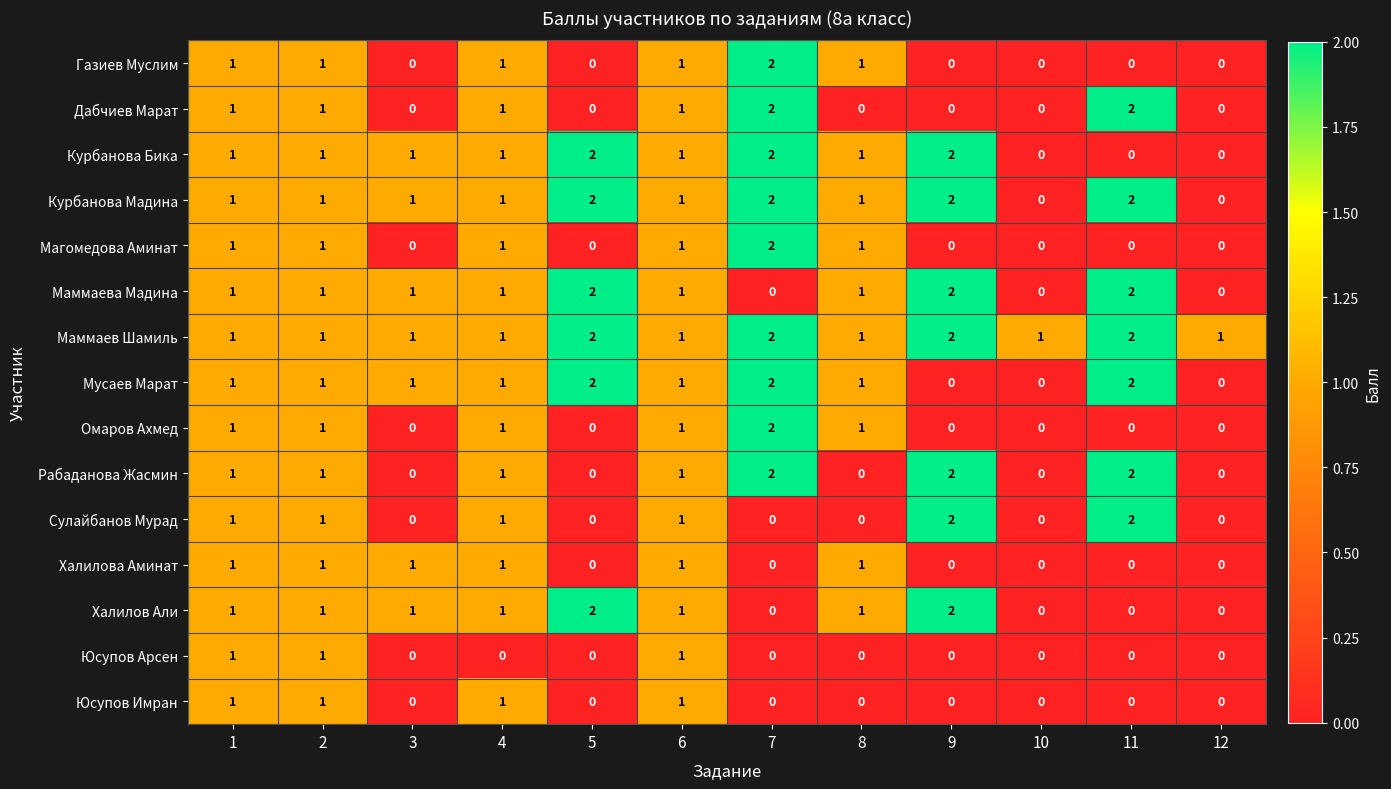

Which series has the largest total across all categories?

Маммаев Шамиль